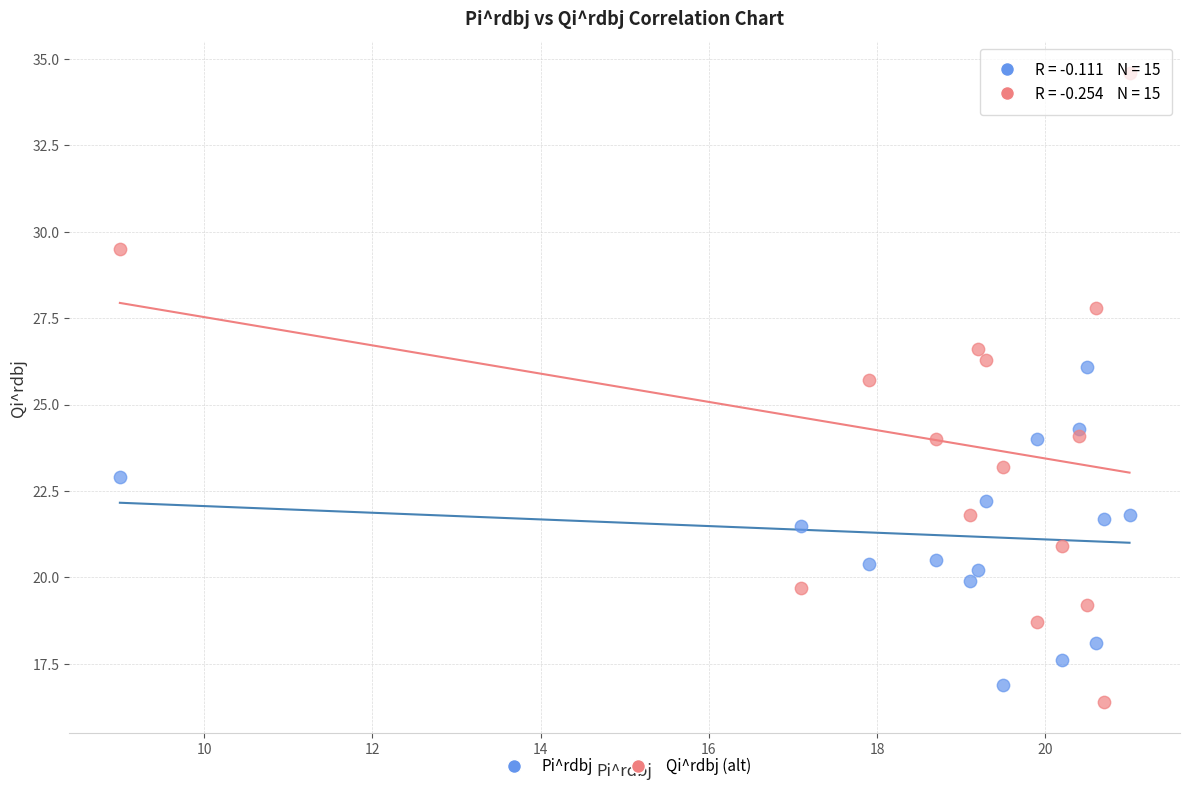

What are all the series names shown in the legend?

Pi^rdbj, Qi^rdbj (alt)